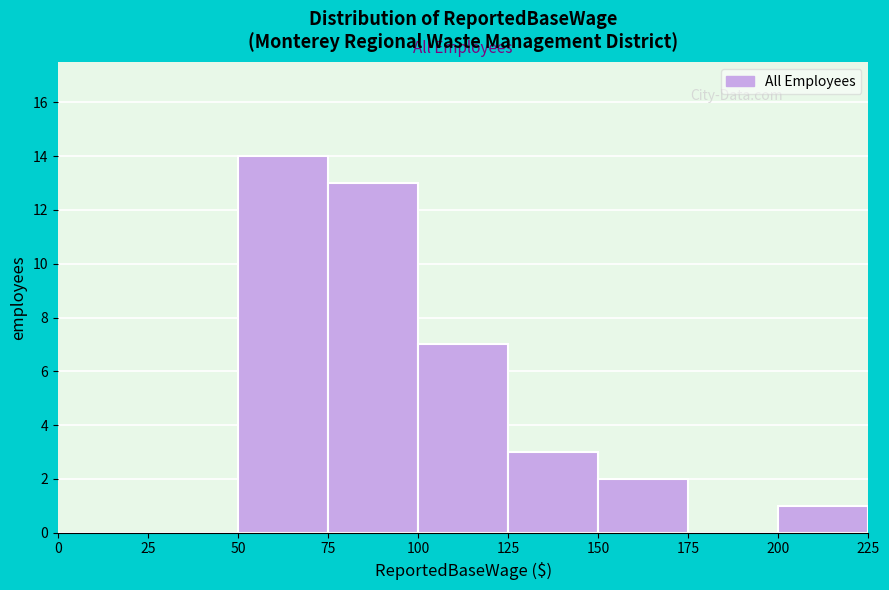

Reading left to right, transcribe all the data shown in this chart.

0=0	25=0	50=14	75=13	100=7	125=3	150=2	175=0	200=1